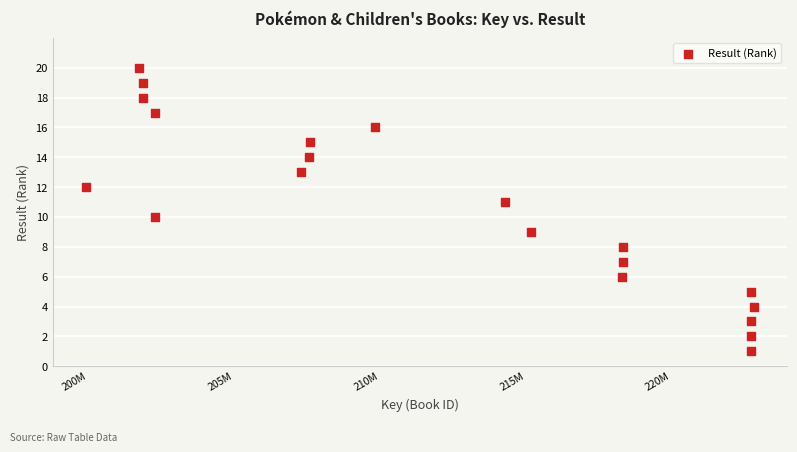

What is the range of Y values (max minus min)?

19